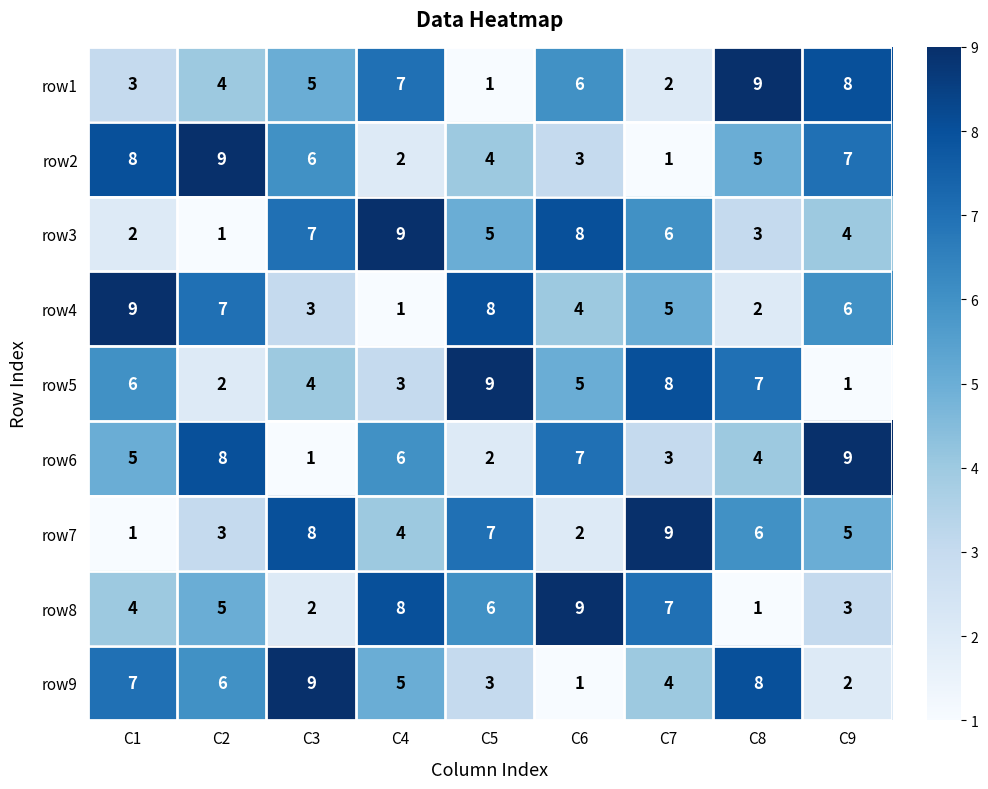

Where does the row5 series first go above 5?

C1